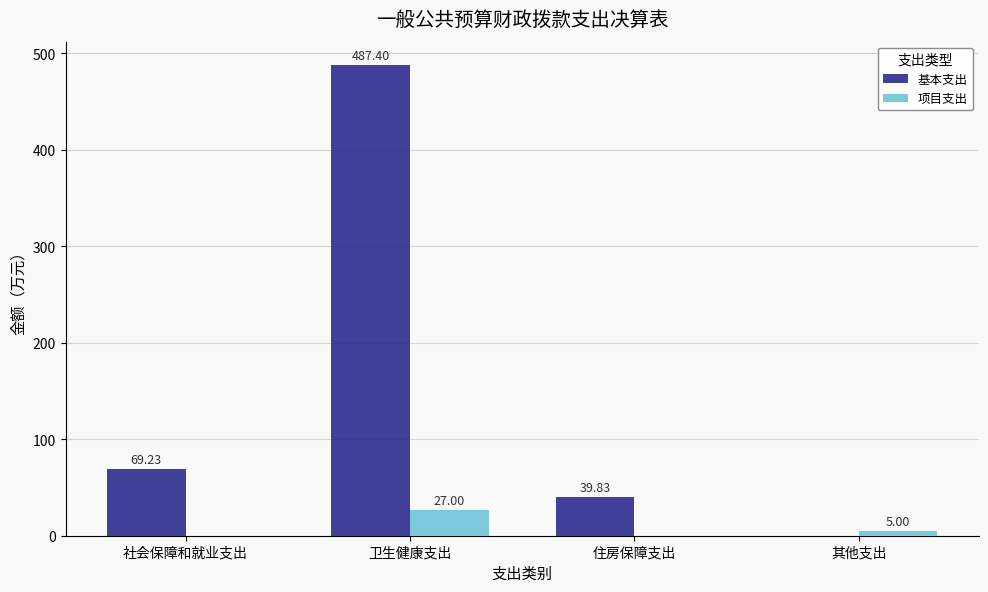

Which series has the largest range (max minus min)?

基本支出